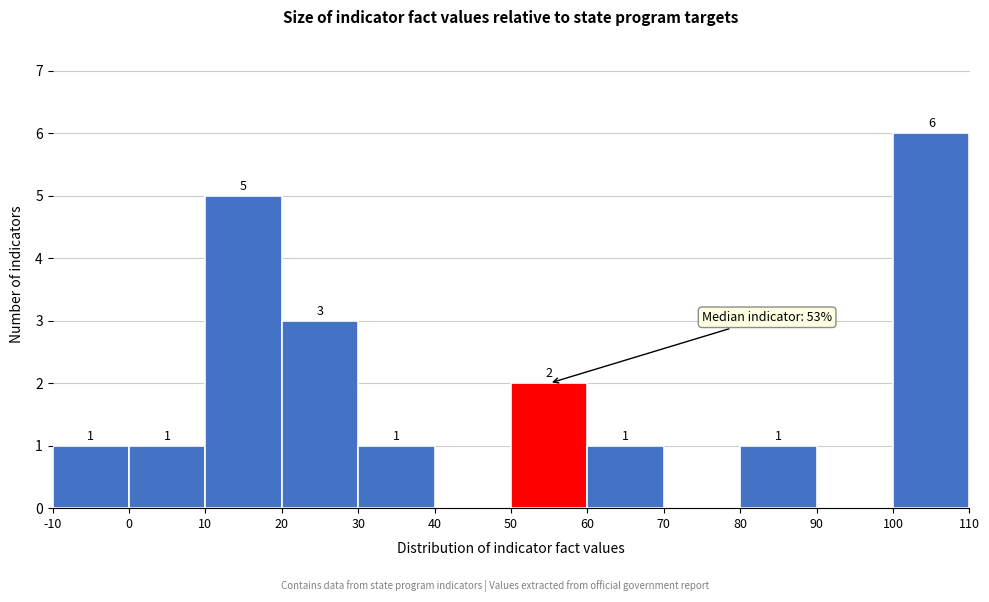

Over which range of the x-axis is the bar tallest?

100 to 110